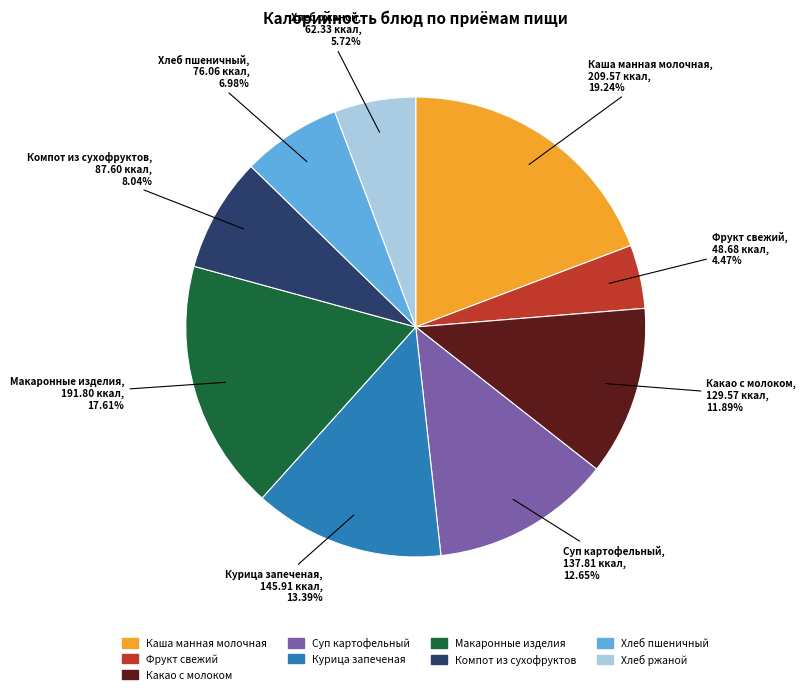

Rank the categories by value from lowest to highest.

Фрукт свежий, Хлеб ржаной, Хлеб пшеничный, Компот из сухофруктов, Какао с молоком, Суп картофельный, Курица запеченая, Макаронные изделия, Каша манная молочная